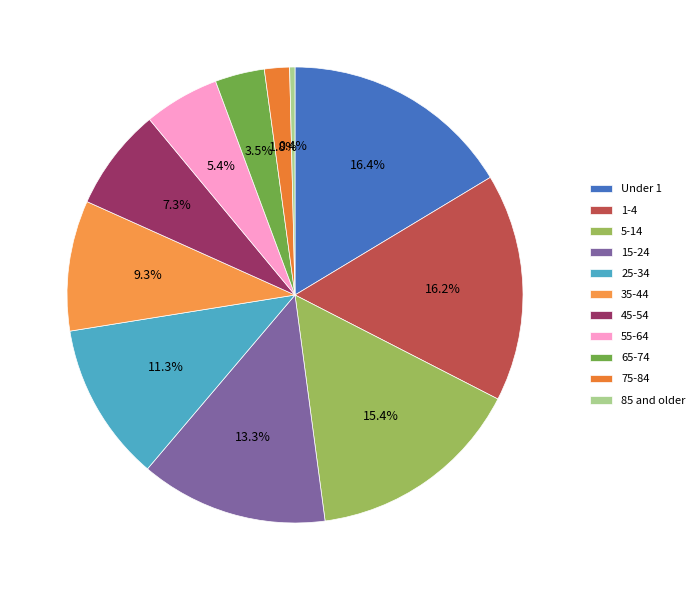

How many segments does this pie chart have?

11